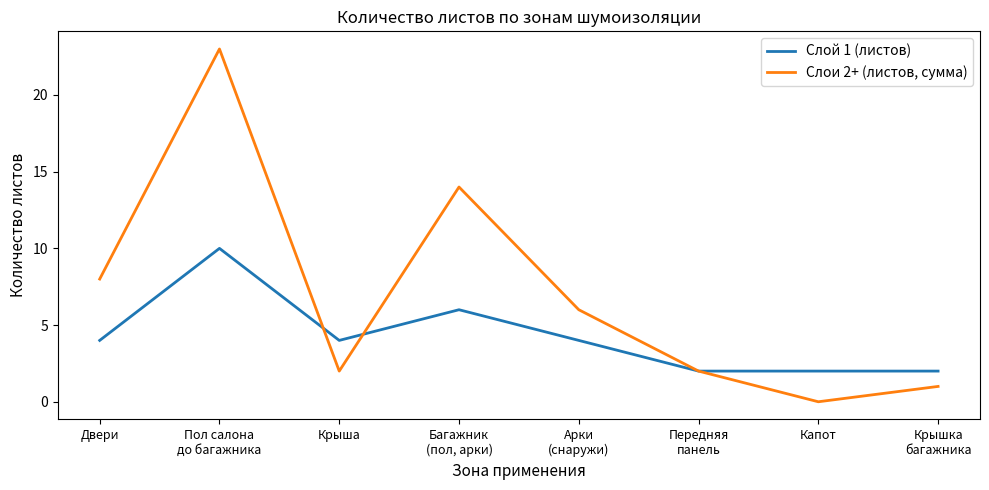

True or false: Слои 2+ (листов, сумма) has a value of 3 at Крыша.

False